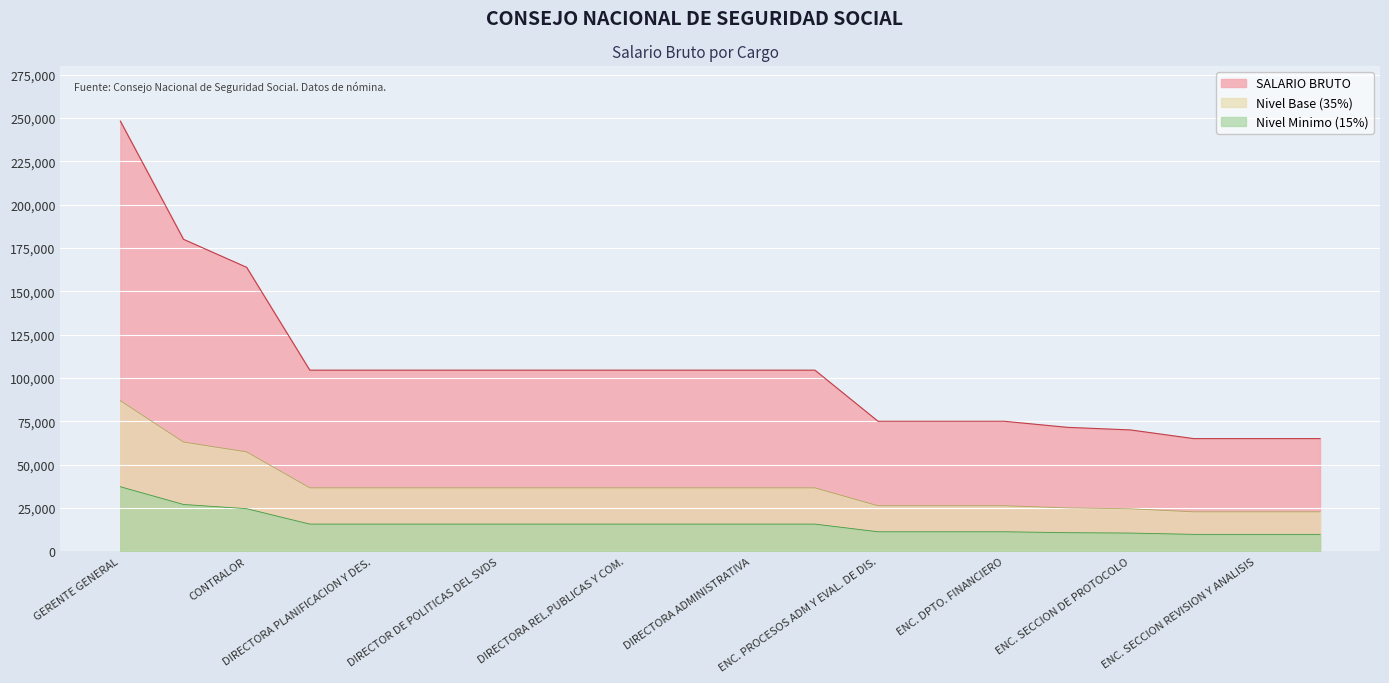

What is the spread (max minus min) of values at ENC. SECCION DE PROTOCOLO?

59500.0